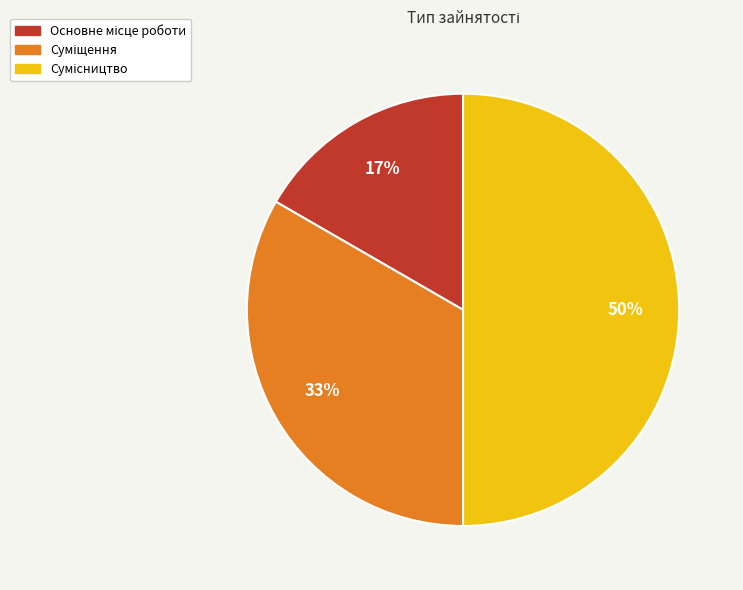

To the nearest percent, what is the average slice percentage?

33%